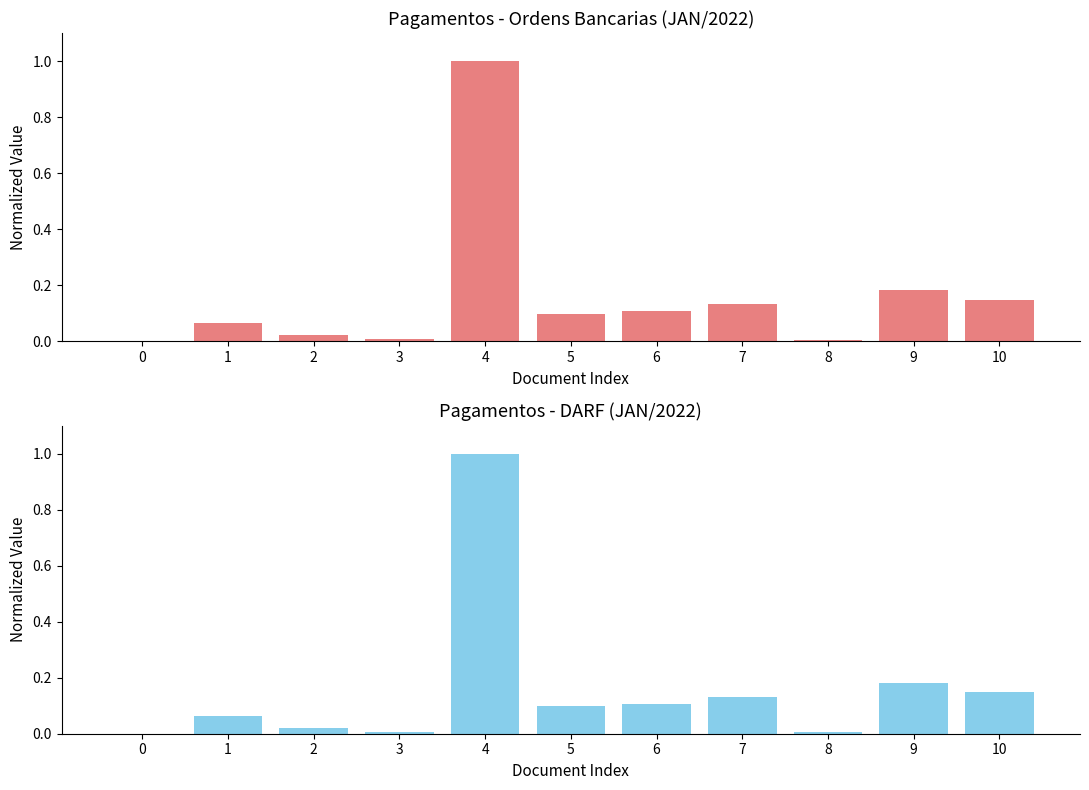

Reading left to right, transcribe all the data shown in this chart.

Movim. Liquido (OB): 0.0	0.1	0.0	0.0	1.0	0.1	0.1	0.1	0.0	0.2	0.1
Movim. Liquido (DARF): 0.0	0.1	0.0	0.0	1.0	0.1	0.1	0.1	0.0	0.2	0.1